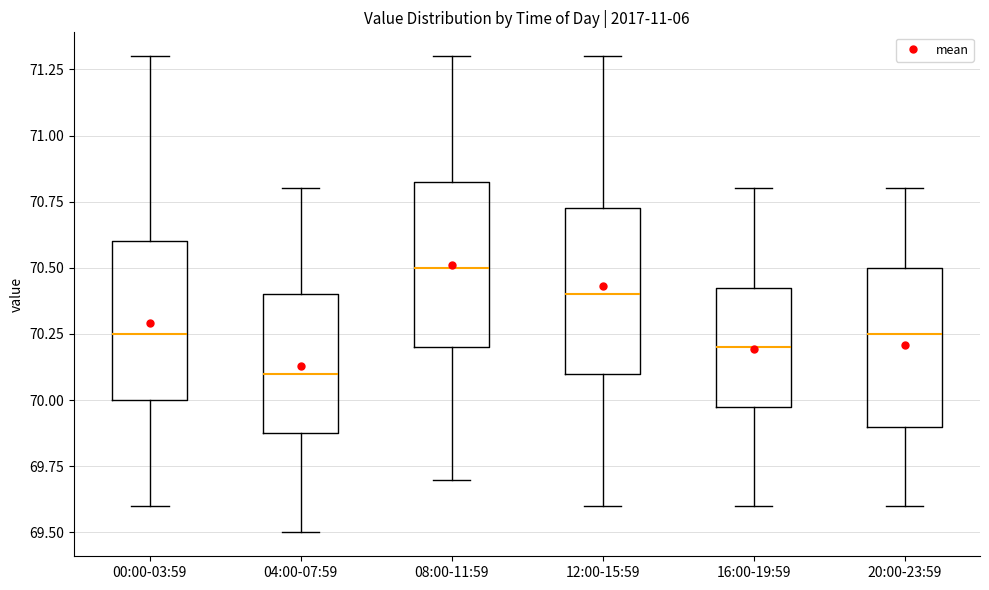

Which box's median line is the highest?

08:00-11:59